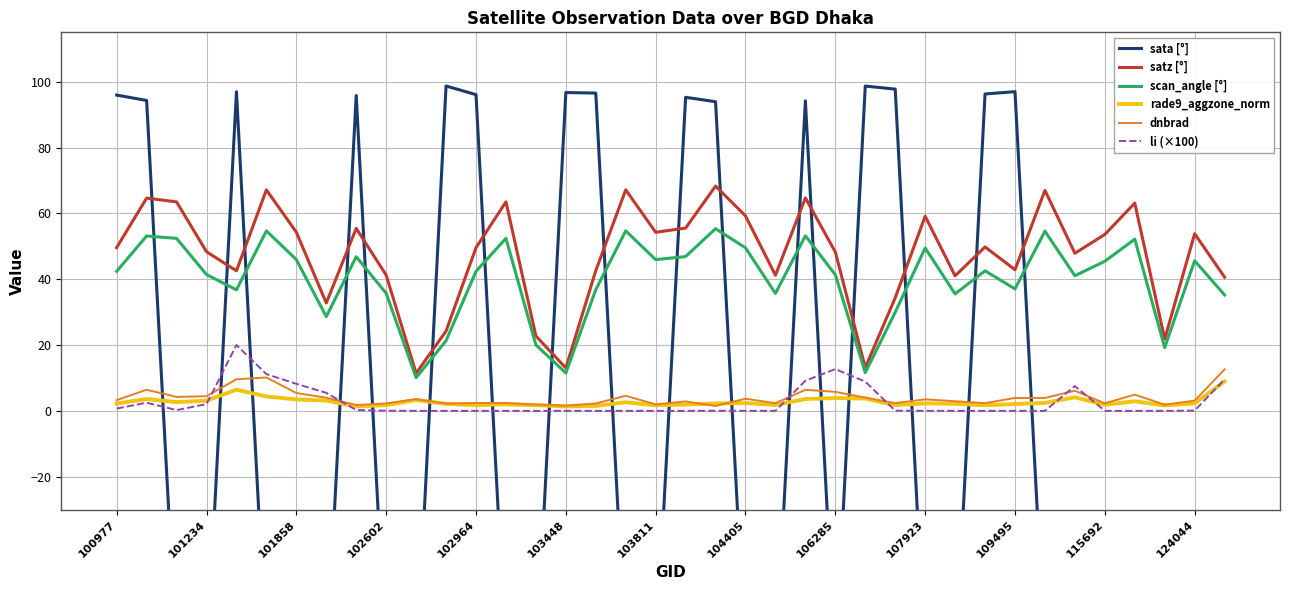

True or false: scan_angle [°] has a value of 26.5 at 115692.

False